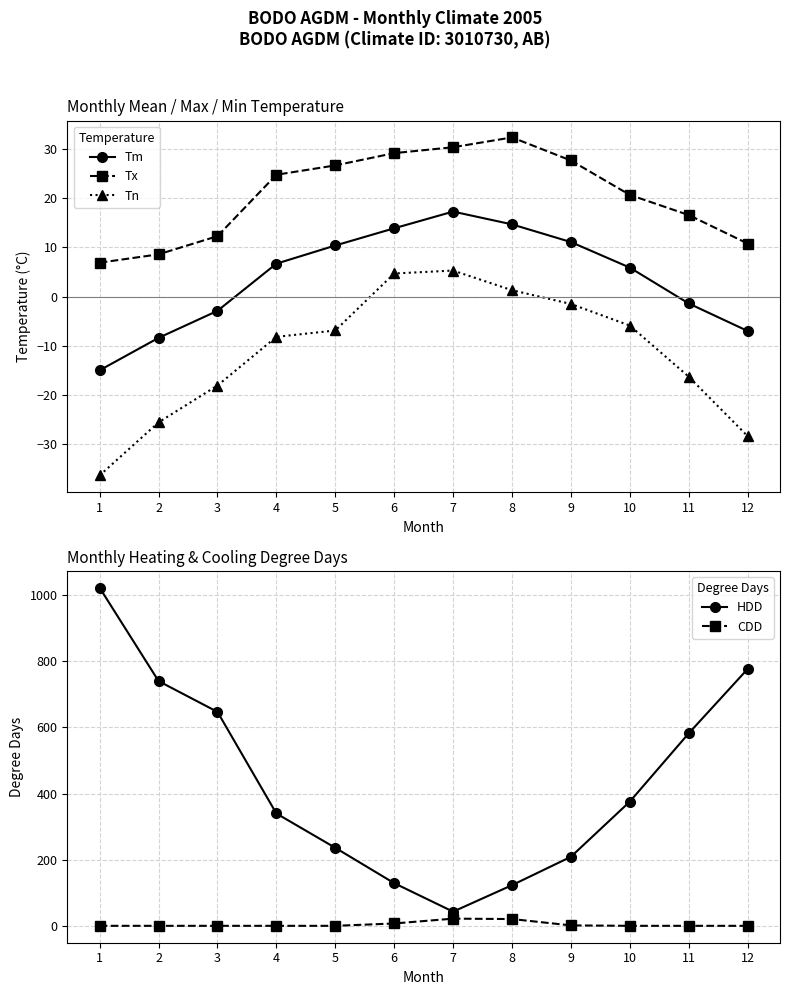

What are all the series names shown in the legend?

Tm, Tx, Tn, HDD, CDD